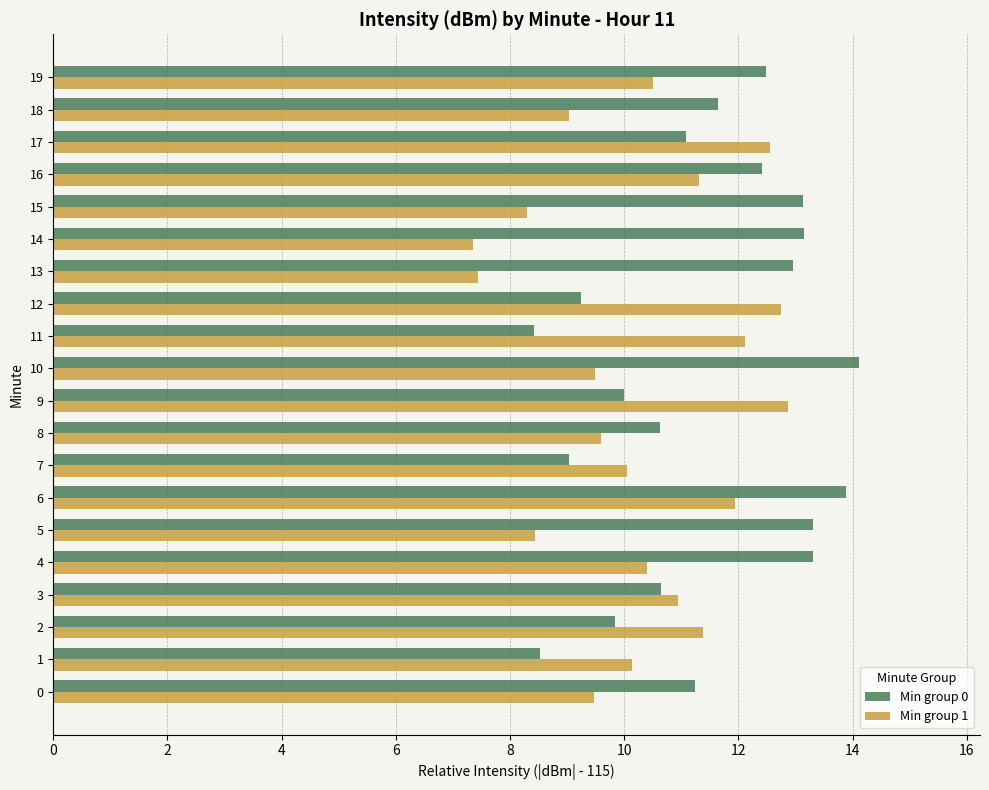

What is the difference between the maximum and minimum values in the Min group 1 series?

5.5